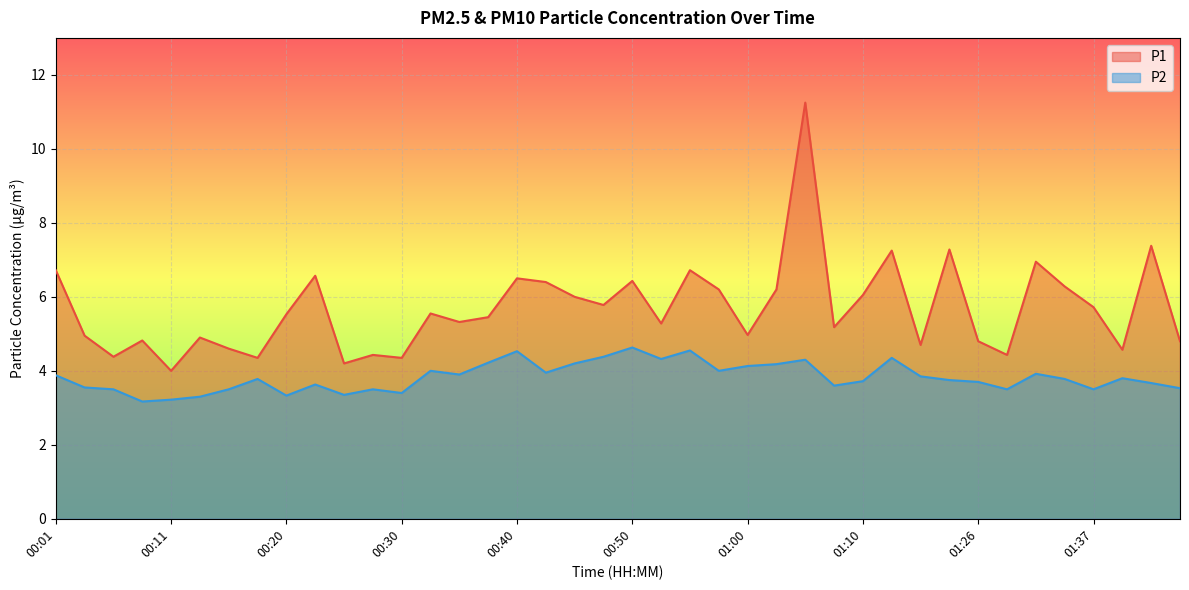

At which label does P1 reach its peak?

01:05